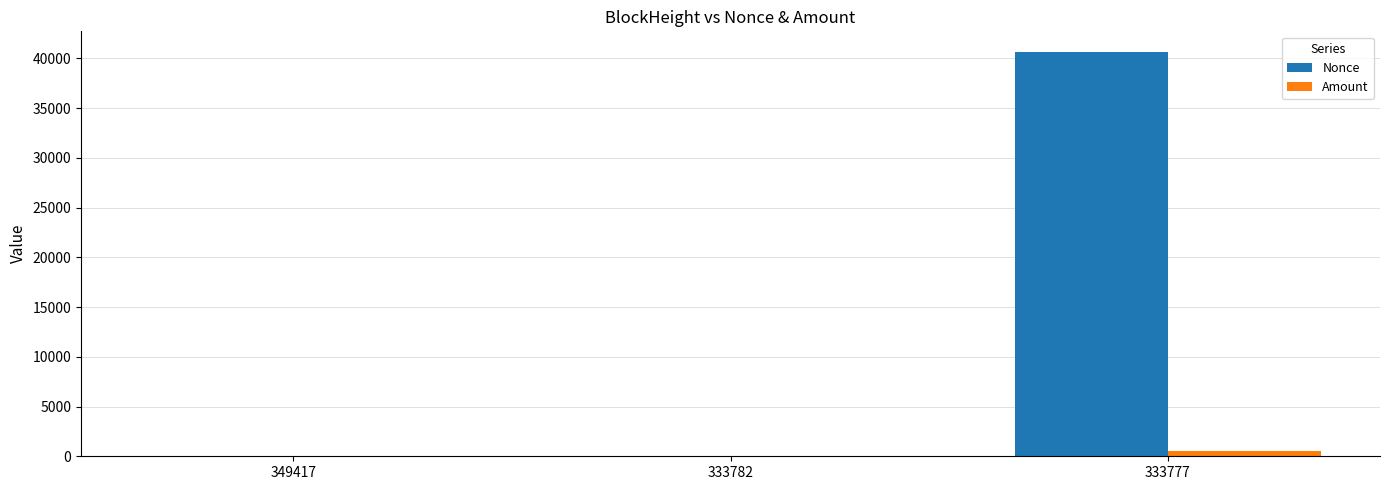

Is the value of Amount at 333782 greater than the value of Nonce at 333777?

No